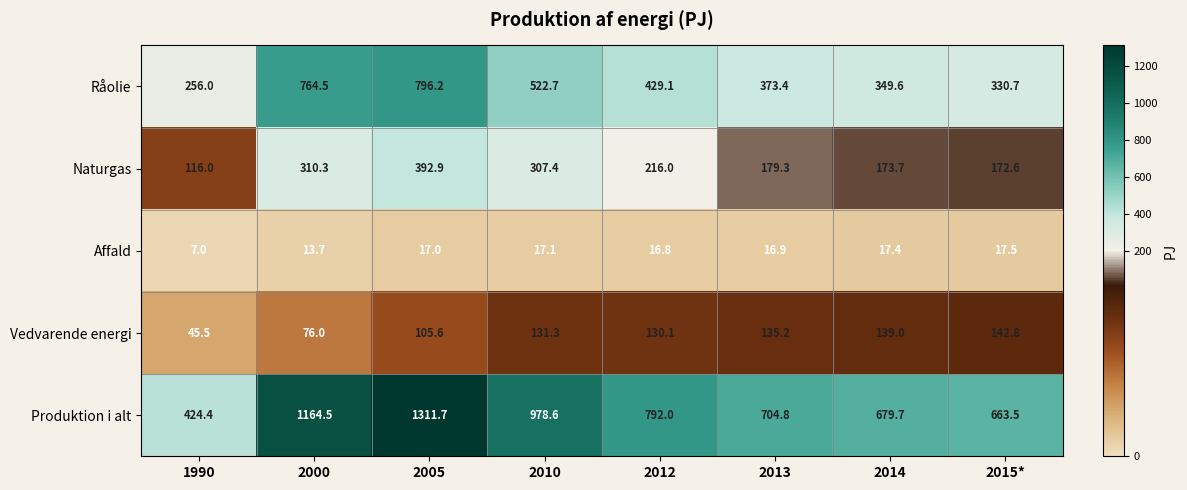

At which label does Vedvarende energi first exceed 131?

2010